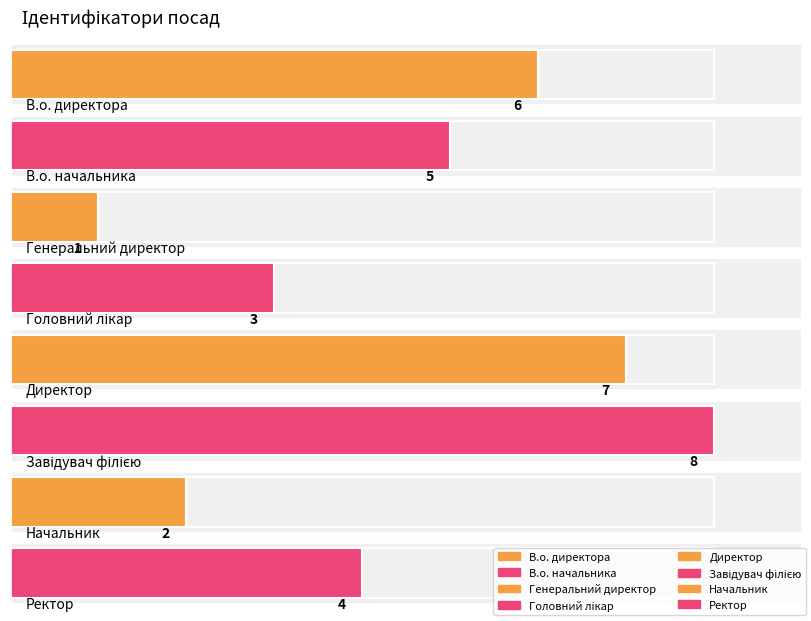

True or false: the data shows 7 at Ректор.

False